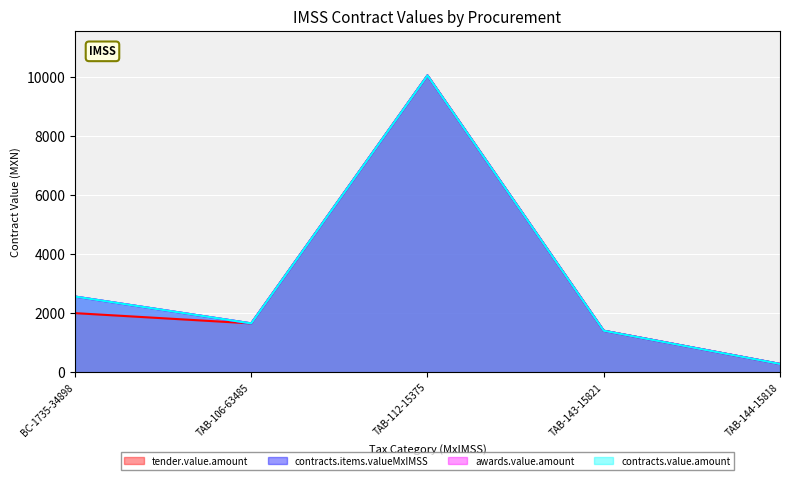

At how many categories does at least one series exceed 7280?

1